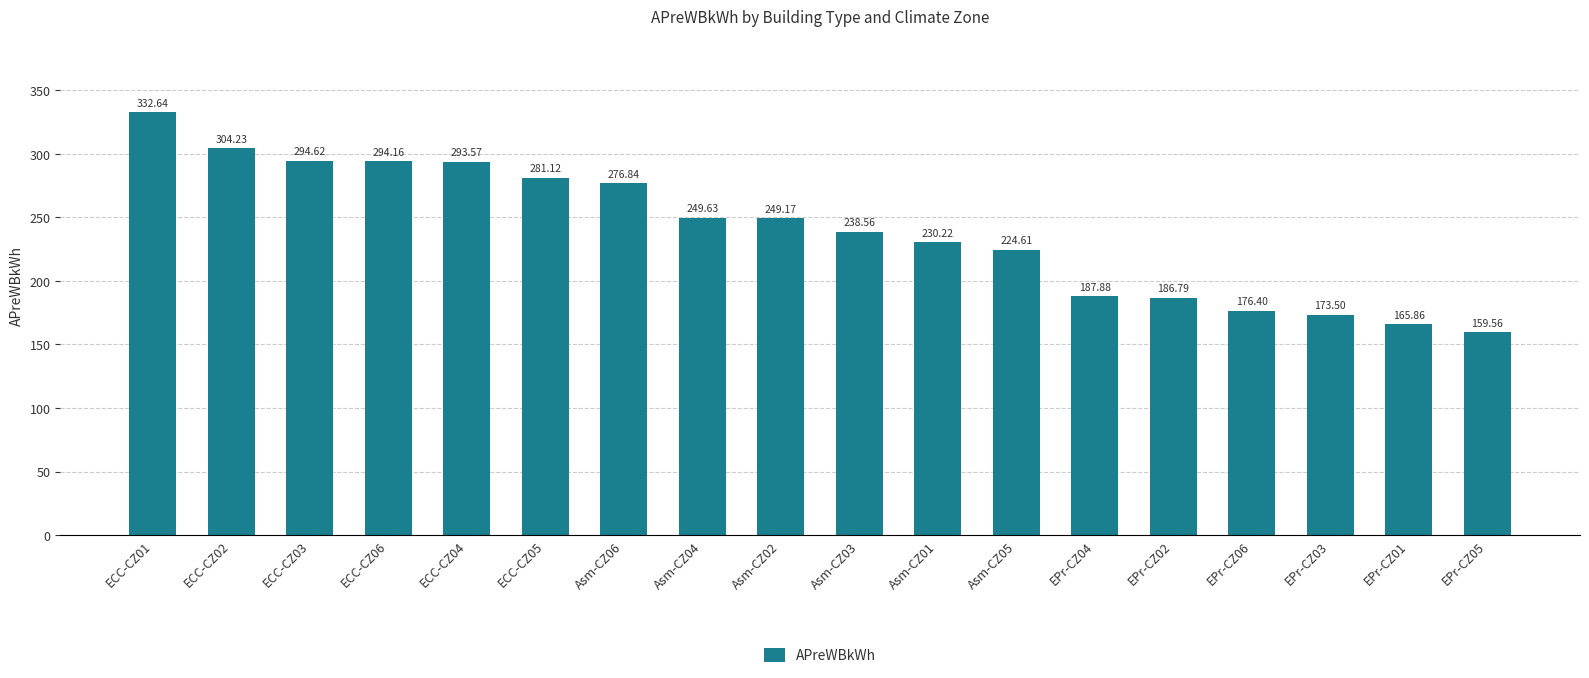

Are the bars grouped side by side (vs. stacked)?

No